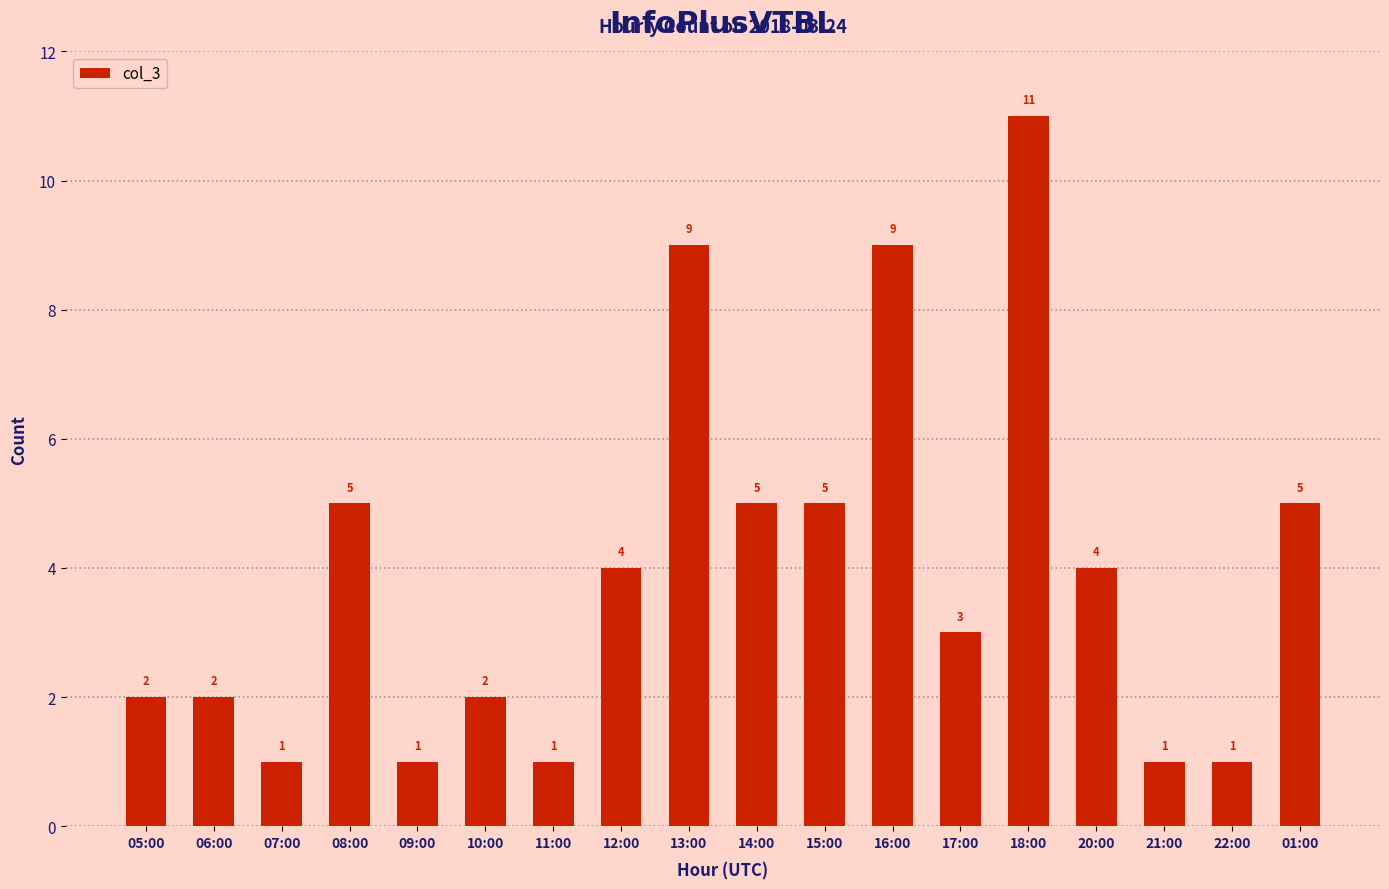

Is it true that the value at 08:00 is 8?

False